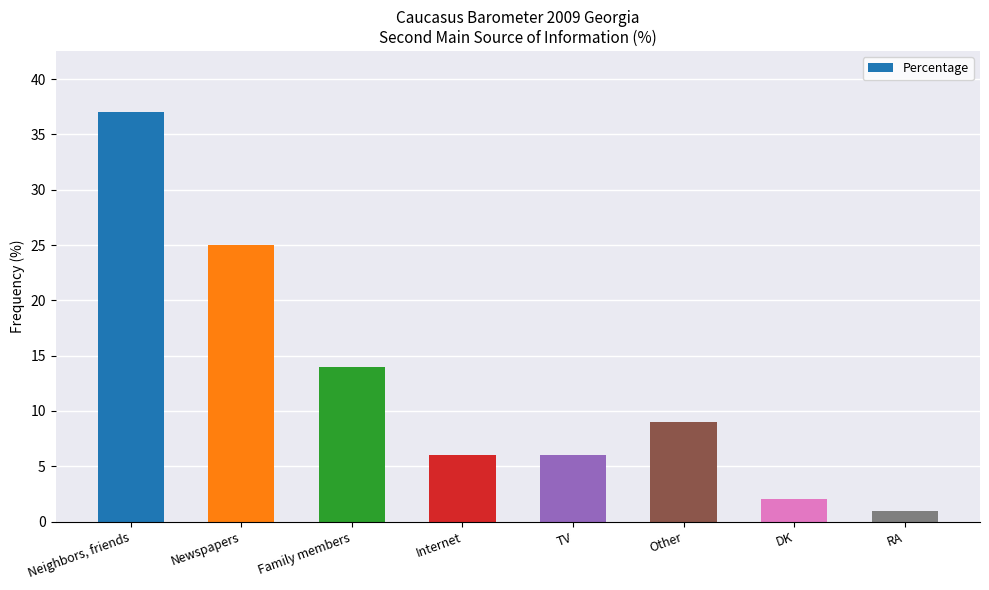

Between TV and Newspapers, which is larger?

Newspapers